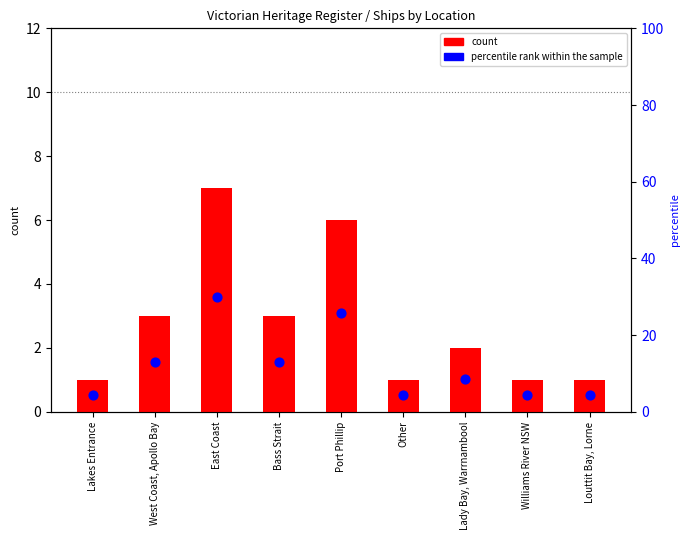

At how many categories does at least one series exceed 7?

5